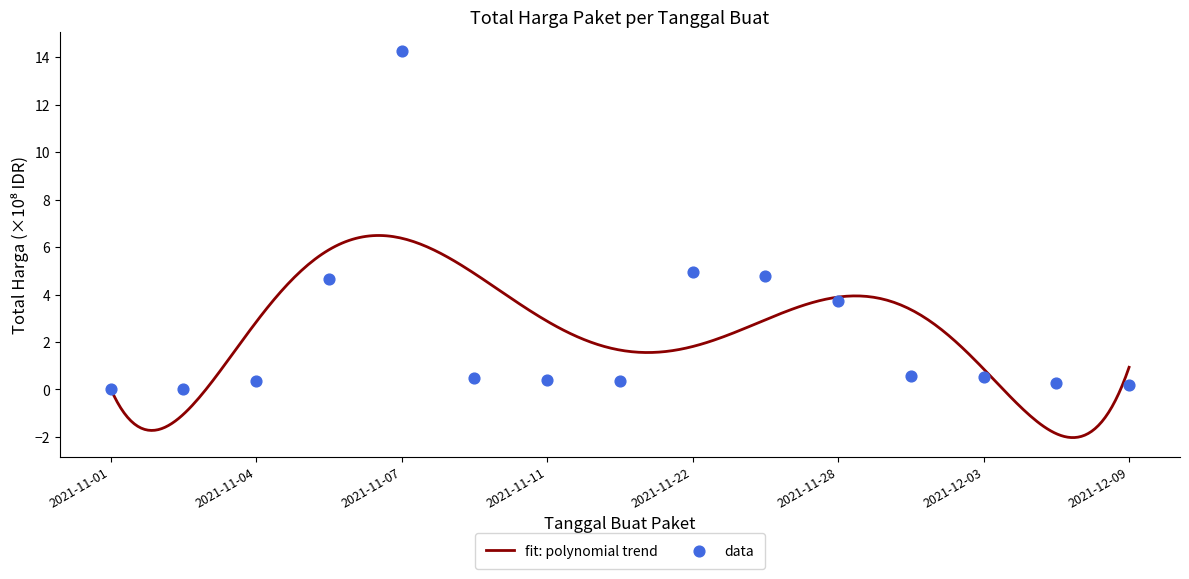

Which has a higher value, 2021-12-01 or 2021-11-28?

2021-11-28